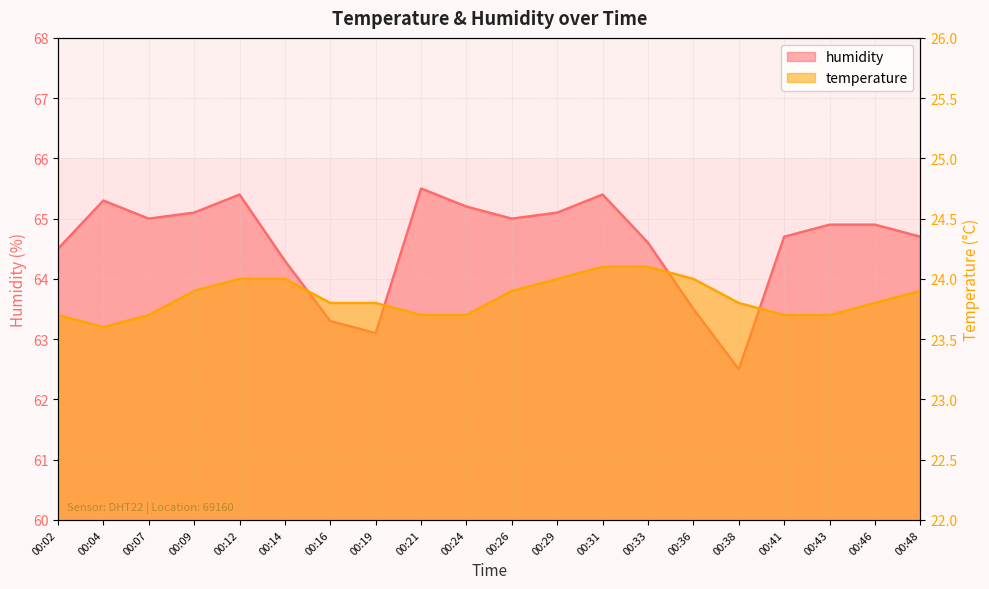

True or false: temperature has more than 2 interior local peaks.

False